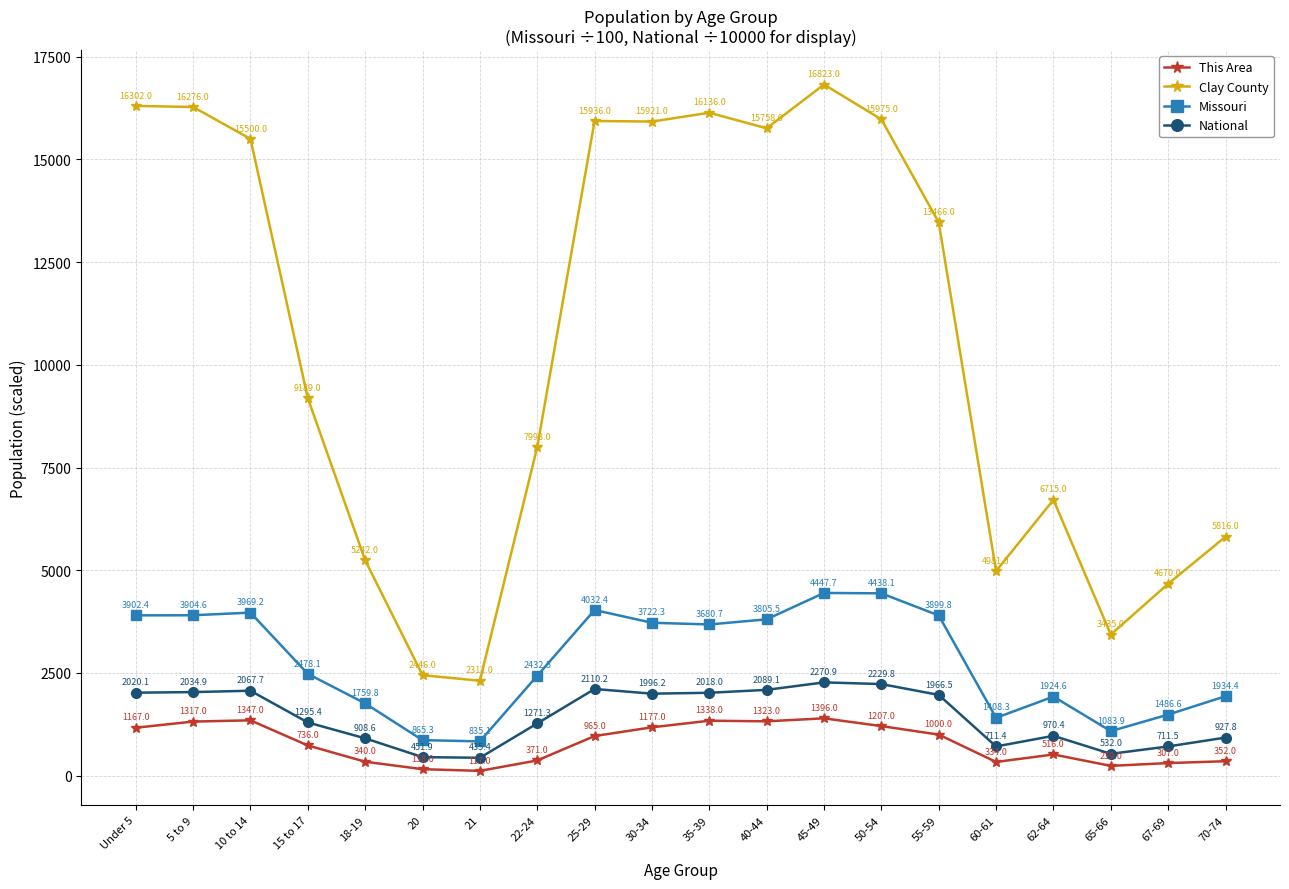

What are all the series names shown in the legend?

This Area, Clay County, Missouri, National